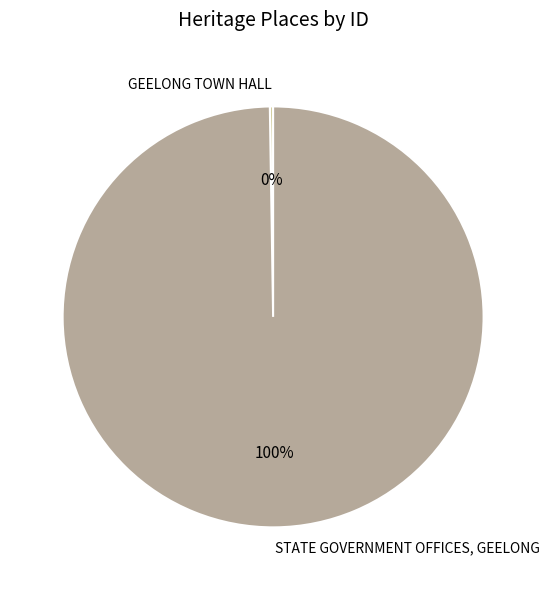

True or false: STATE GOVERNMENT OFFICES, GEELONG accounts for 100% of the total.

True